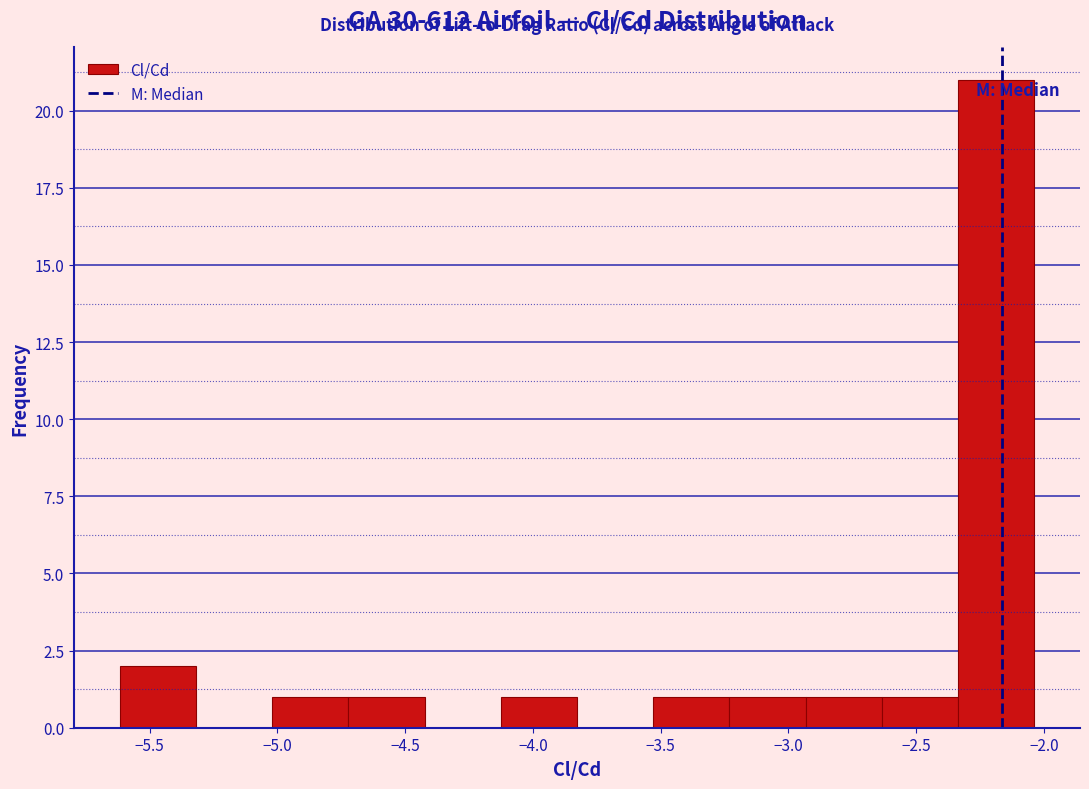

Reading left to right, transcribe this chart: for each bar, give the range it covers on the x-axis and its height. Neither the bar edges nor the heights are printed on the chart, so give them approximately, as read against the axes.

-5.60 to -5.30: 2
-5.30 to -5.00: 0
-5.00 to -4.70: 1
-4.70 to -4.40: 1
-4.40 to -4.15: 0
-4.15 to -3.85: 1
-3.85 to -3.55: 0
-3.55 to -3.25: 1
-3.25 to -2.95: 1
-2.95 to -2.65: 1
-2.65 to -2.35: 1
-2.35 to -2.05: 21